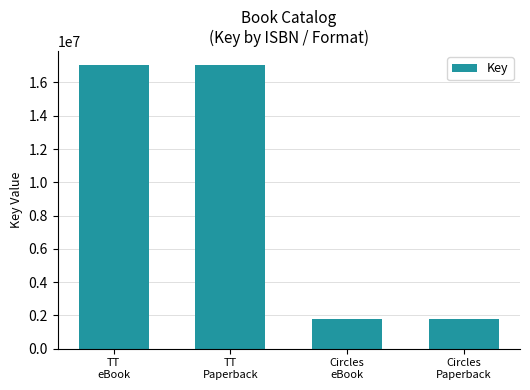

True or false: the data shows 2627101 at Circles
eBook.

False